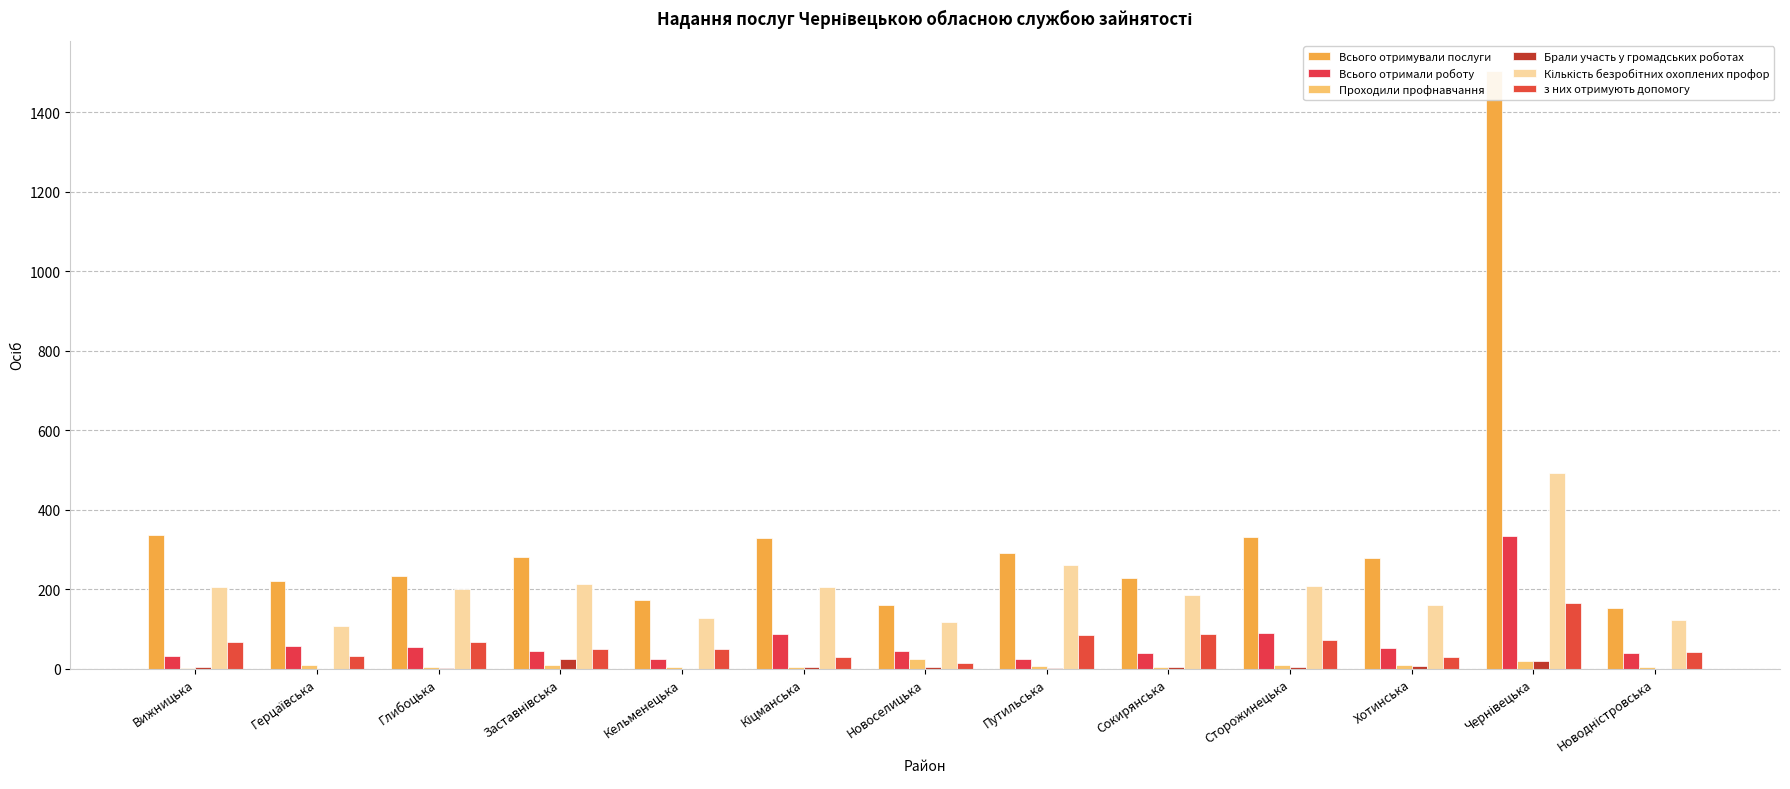

The value of Проходили профнавчання at Новоселицька is 7. True or false?

False